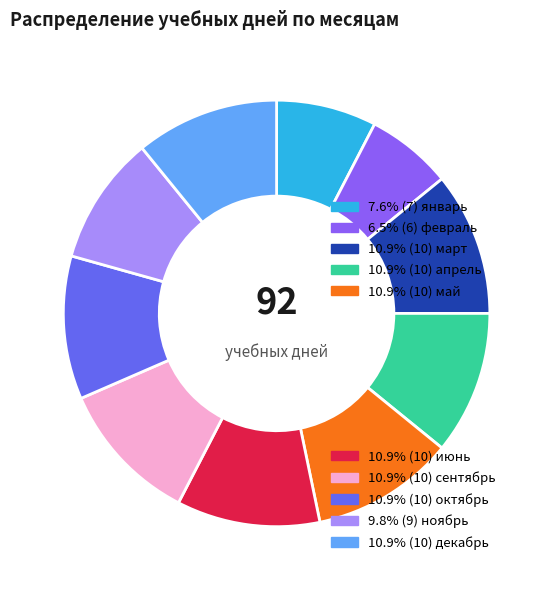

How many slices are in this pie chart?

10